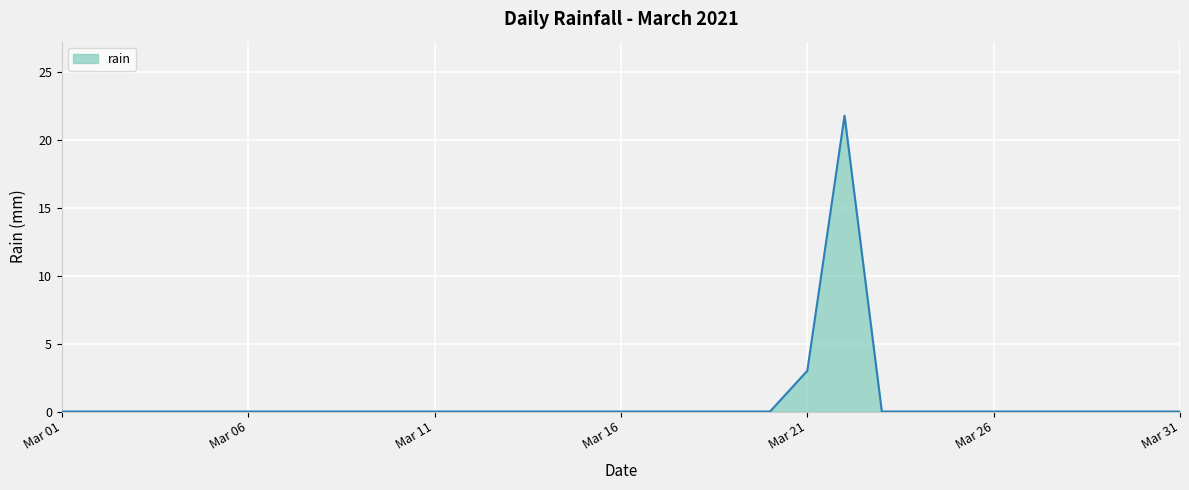

Reading left to right, extract all data points from this chart.

0.0	0.0	0.0	0.0	0.0	0.0	0.0	0.0	0.0	0.0	0.0	0.0	0.0	0.0	0.0	0.0	0.0	0.0	0.0	0.0	3.0	21.8	0.0	0.0	0.0	0.0	0.0	0.0	0.0	0.0	0.0